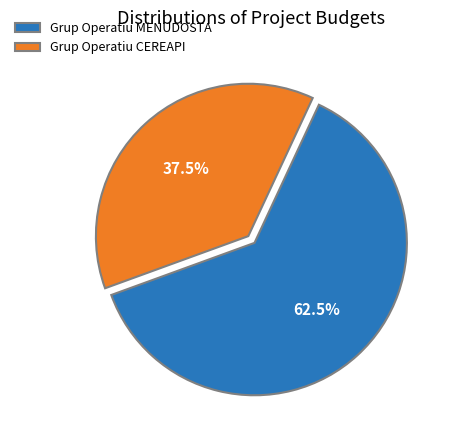

To the nearest percent, what is the difference between the largest and smallest slice percentages?

25%